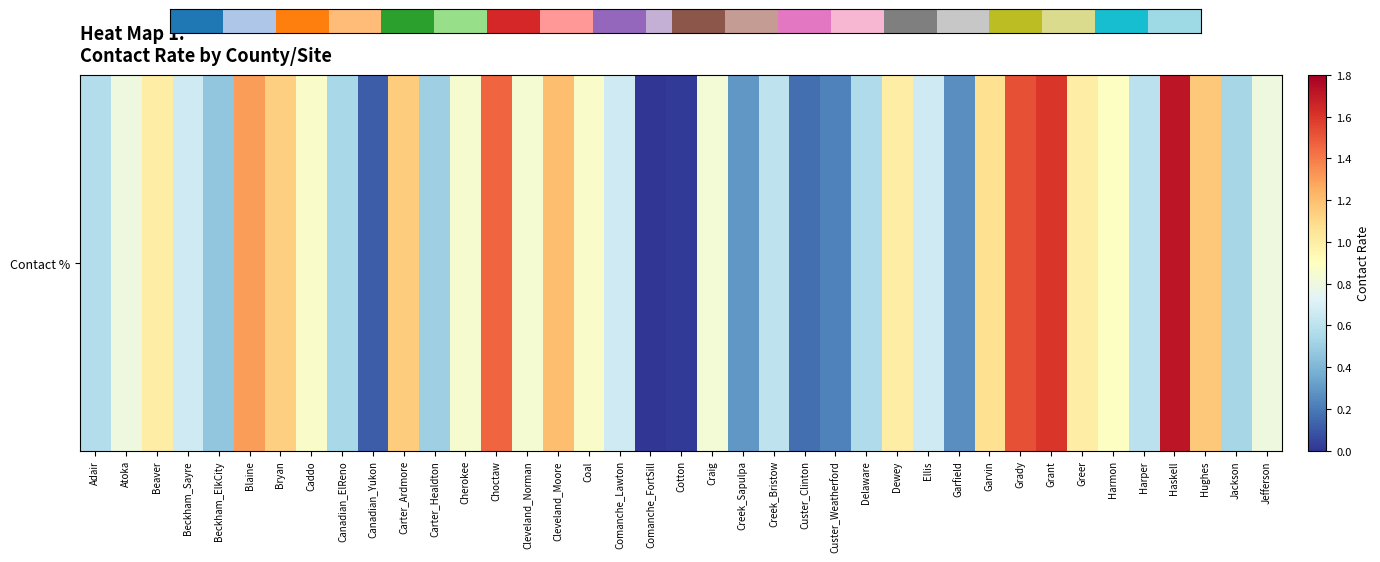

Which has a higher value, Haskell or Garfield?

Haskell